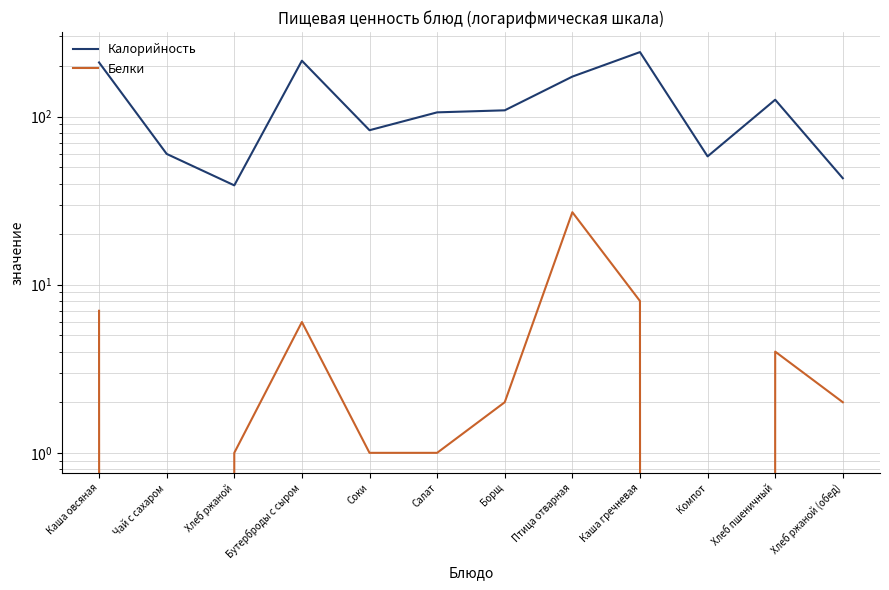

Is the value of Белки at Каша гречневая greater than the value of Калорийность at Каша овсяная?

No